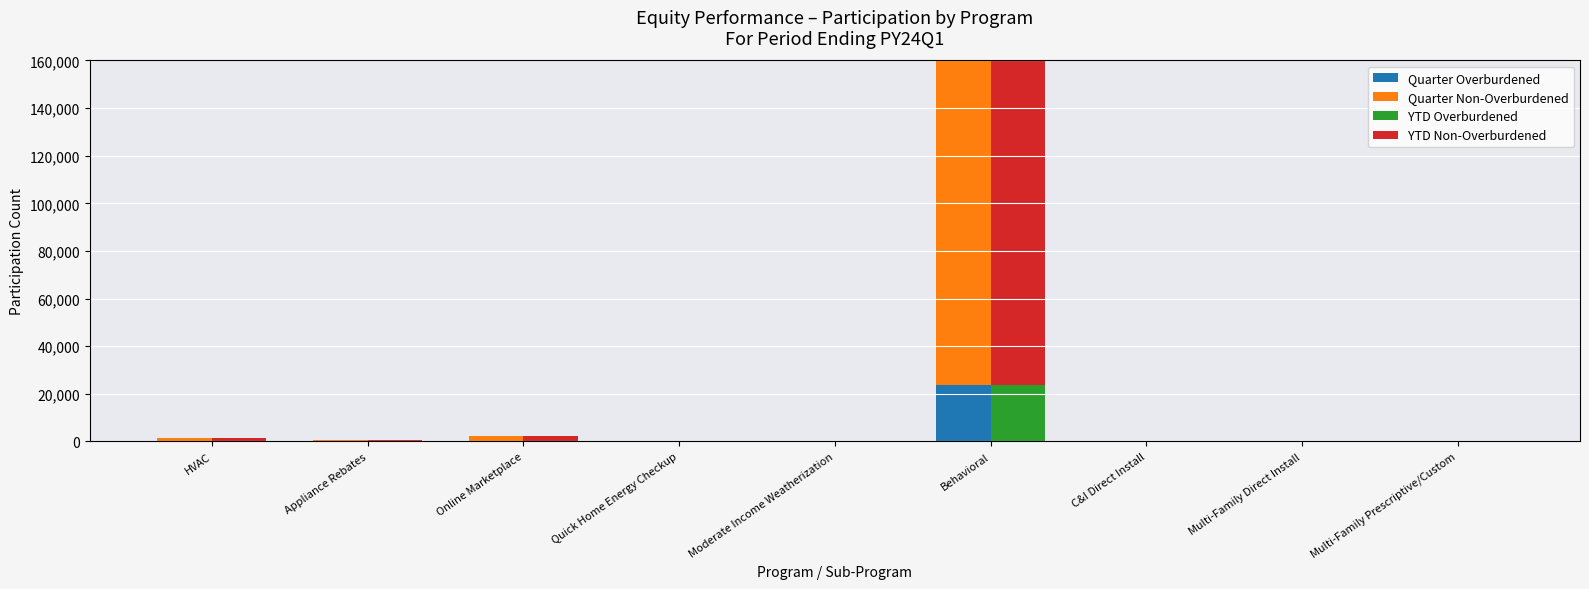

Which label corresponds to the smallest value in the chart?

Multi-Family Prescriptive/Custom